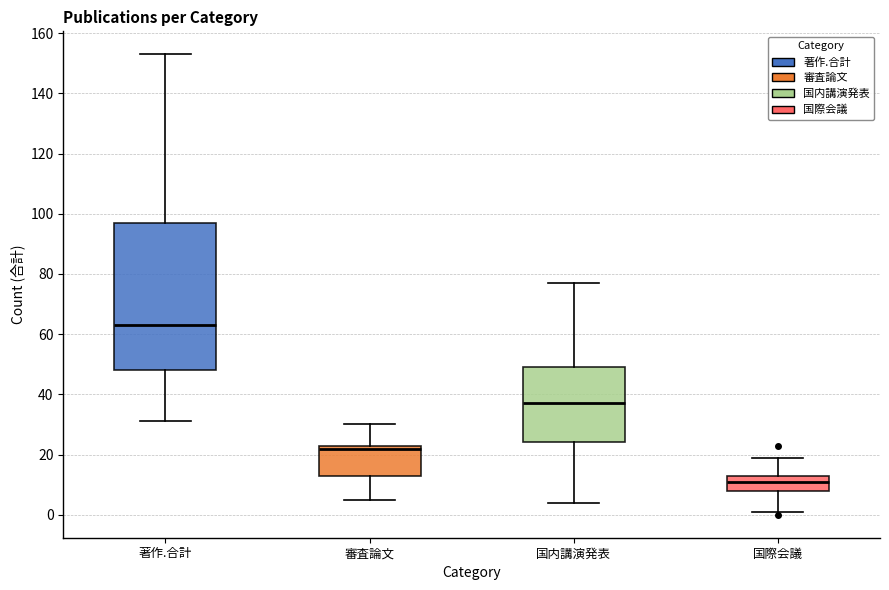

Where is the lower edge of the box for 著作.合計 on the y-axis? The values are not printed on the chart, so give them approximately, as read against the axis.

48